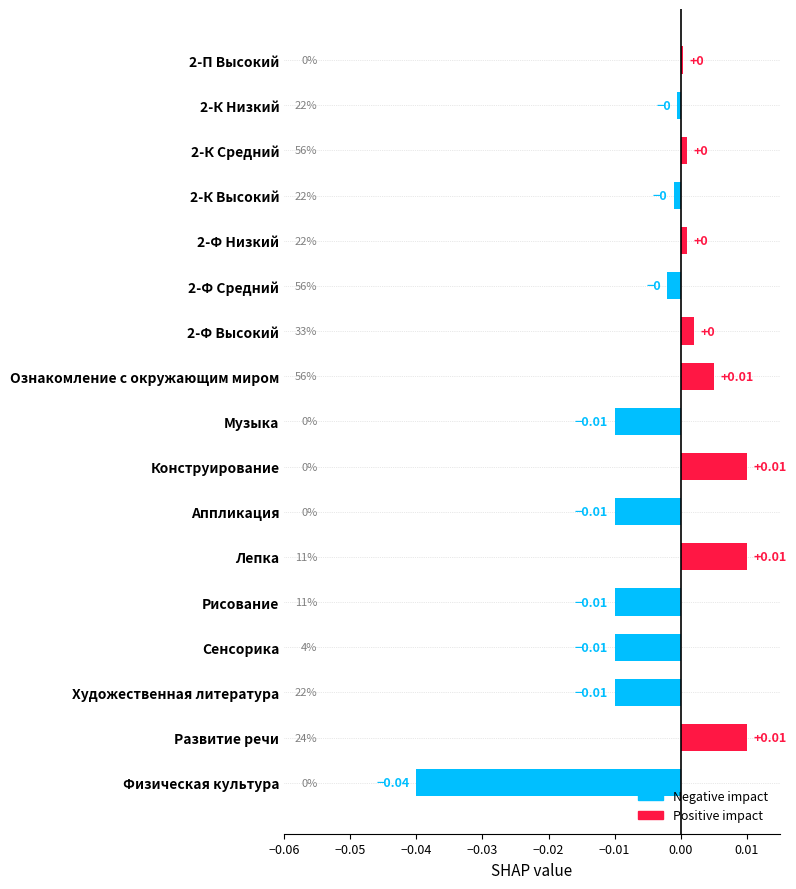

Which label corresponds to the smallest value in the chart?

Физическая культура